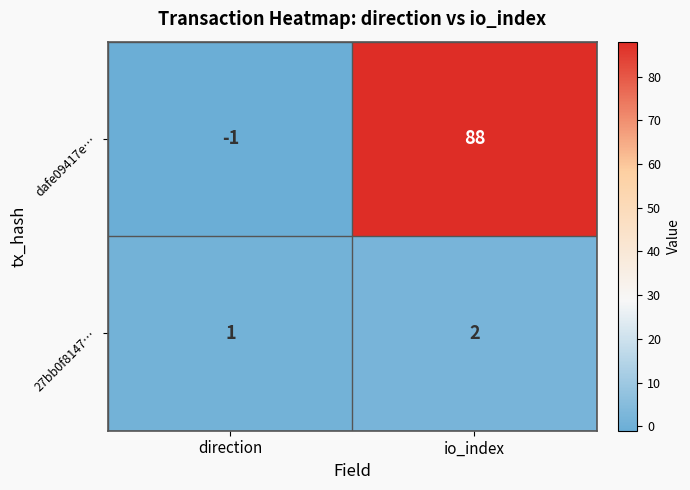

What is the difference between the maximum and minimum values in the dafe09417e… series?

89